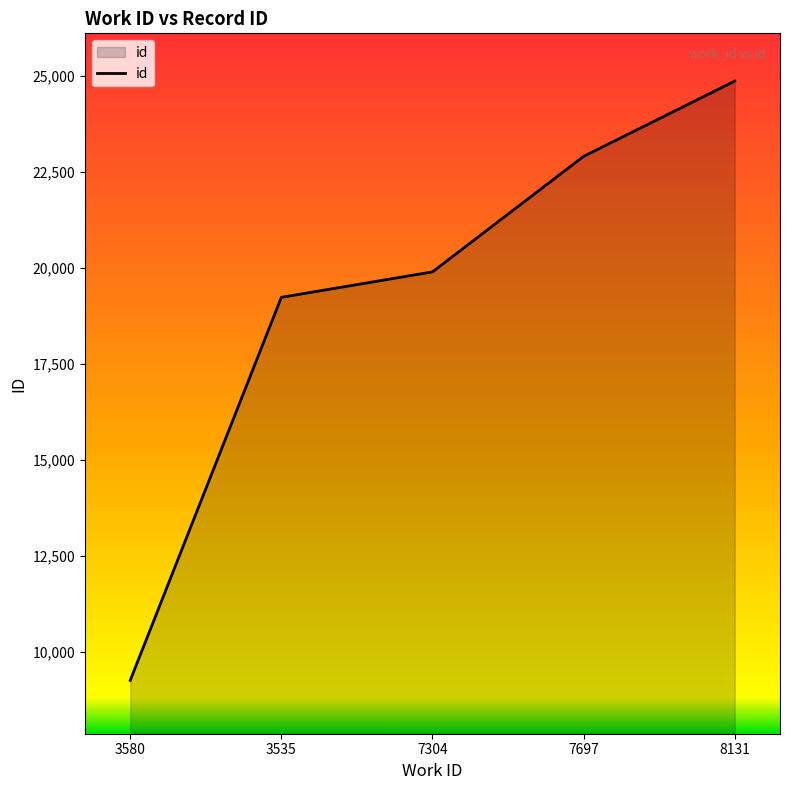

Reading left to right, list all the values displayed in this chart.

9265	19232	19894	22900	24859